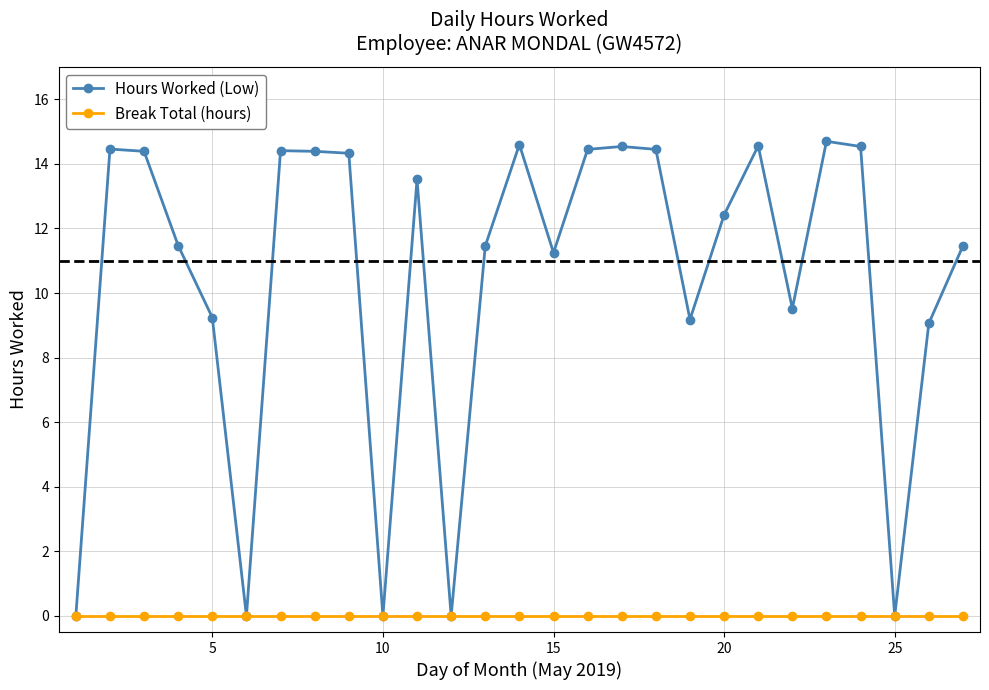

What is the highest value of the Hours Worked (Low) series?

14.7